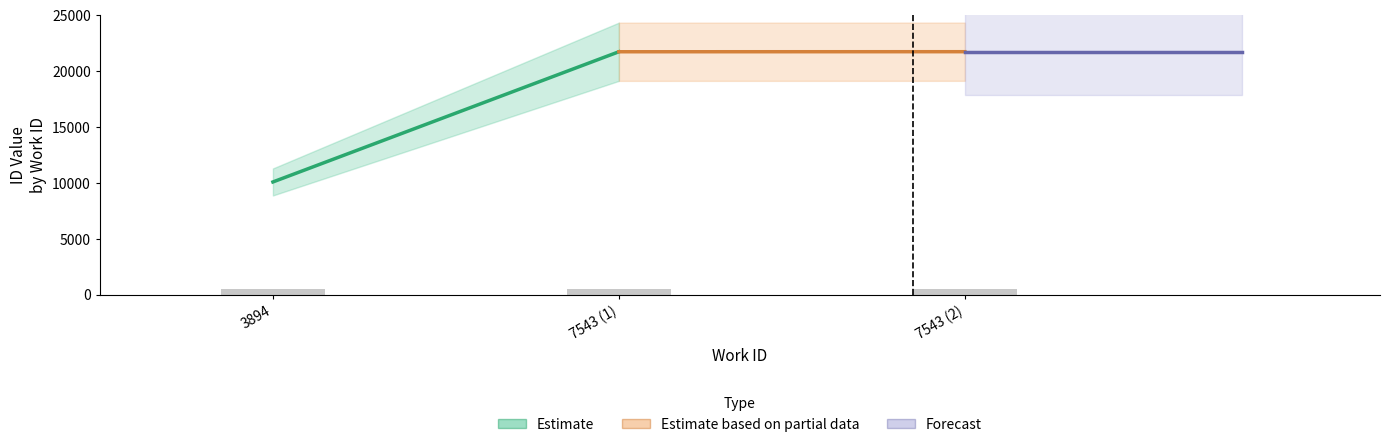

What is the ratio of the value at 7543 (1) to the value at 7543 (2)?

1.0